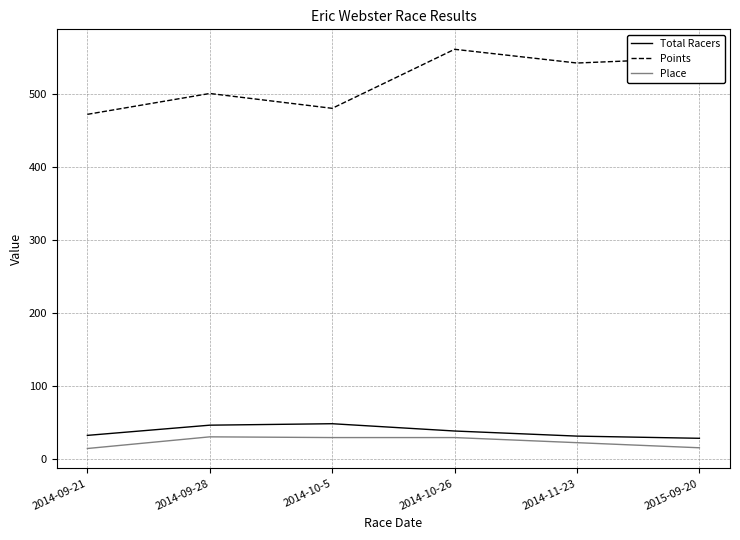

In Points, how many points are higher than both neighbors (excluding endpoints)?

2